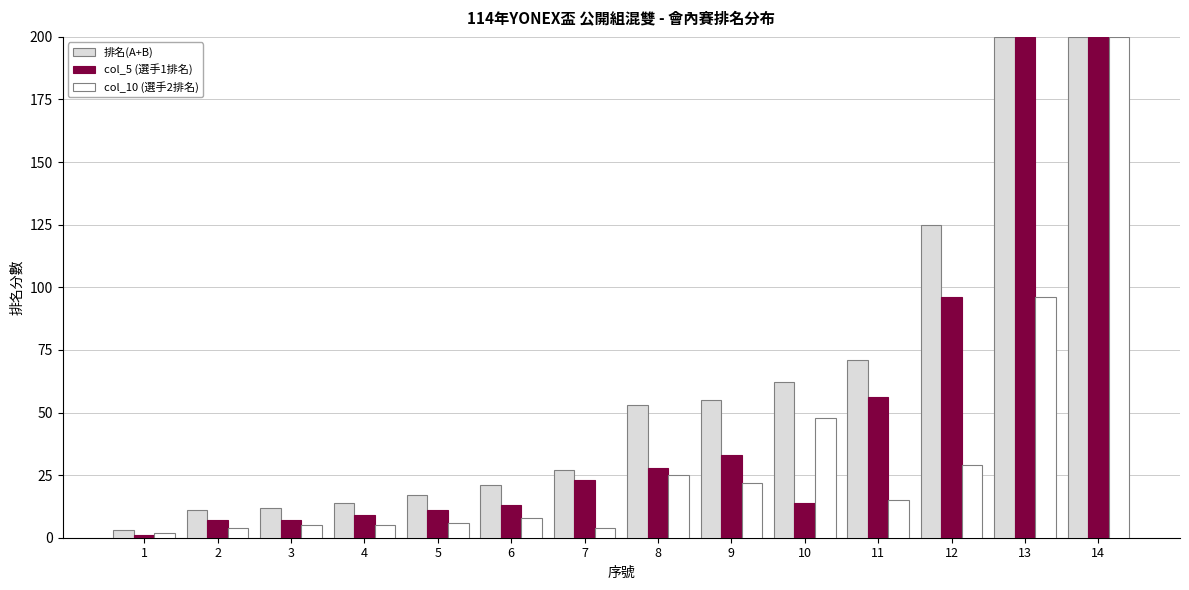

Rank the series by their average value, from highest to lowest.

排名(A+B), col_5 (選手1排名), col_10 (選手2排名)